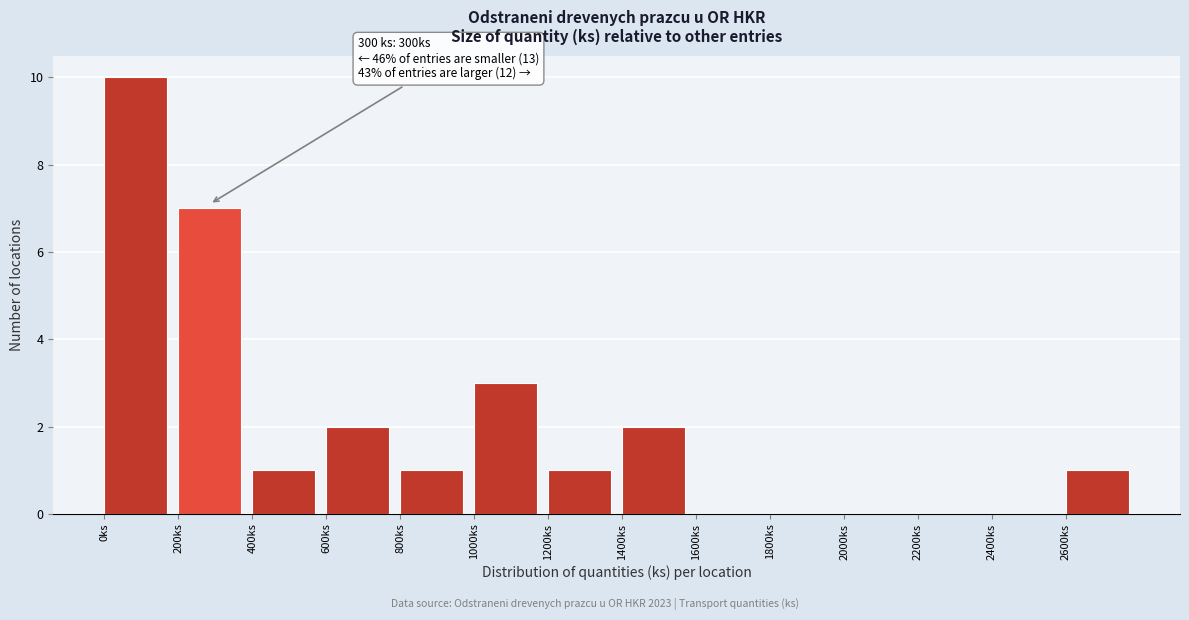

Over which range of the x-axis is the bar tallest?

0 to 200